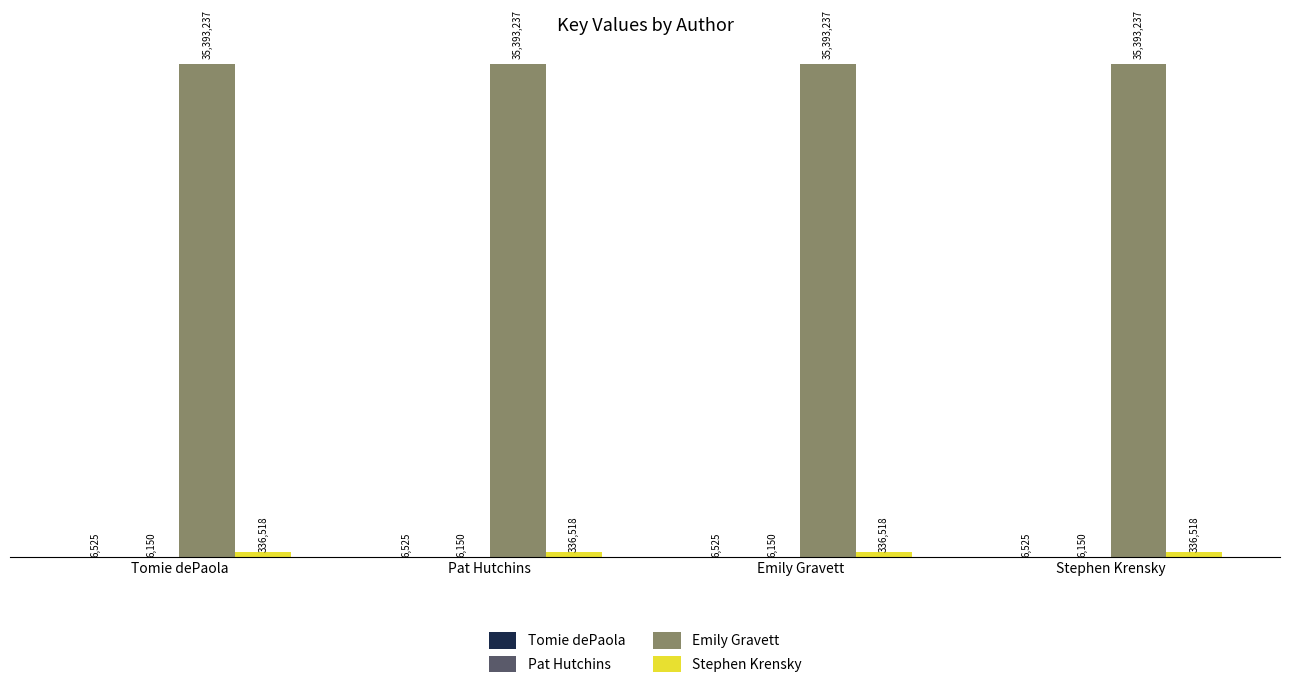

Are the bars horizontal?

No